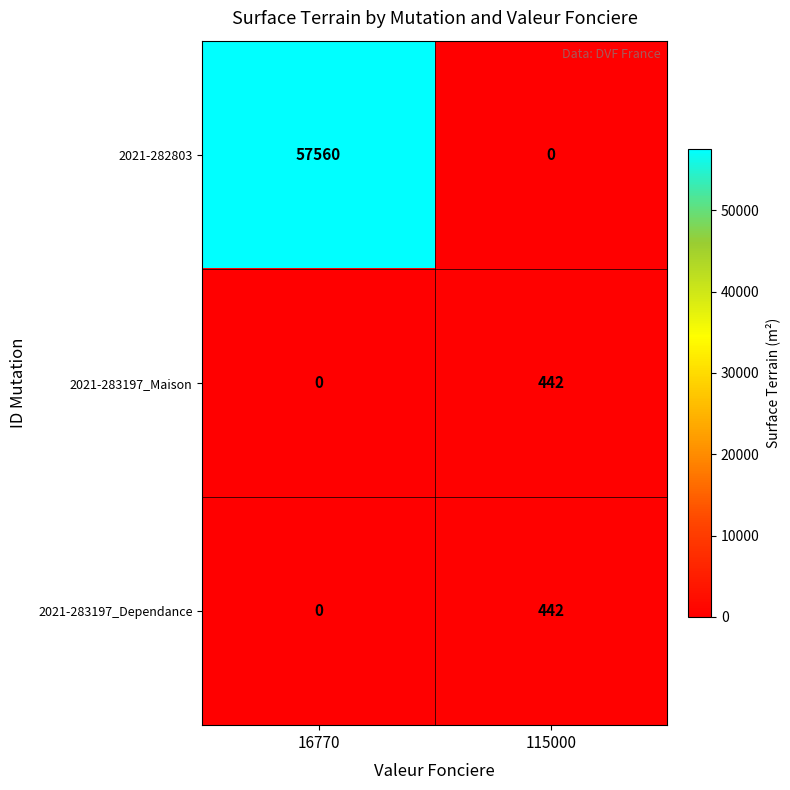

At which label is 2021-283197_Maison closest to 221?

16770